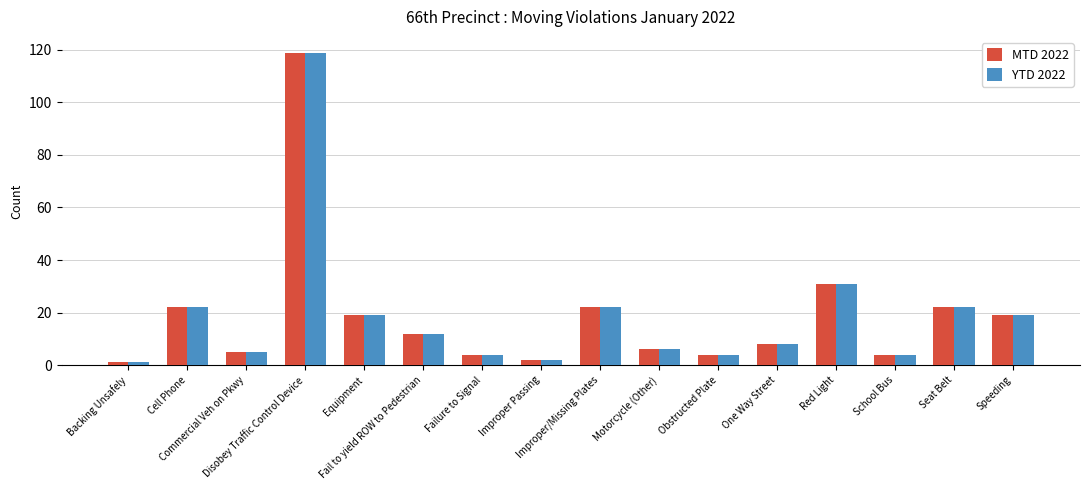

What is the maximum value shown in the chart?

119